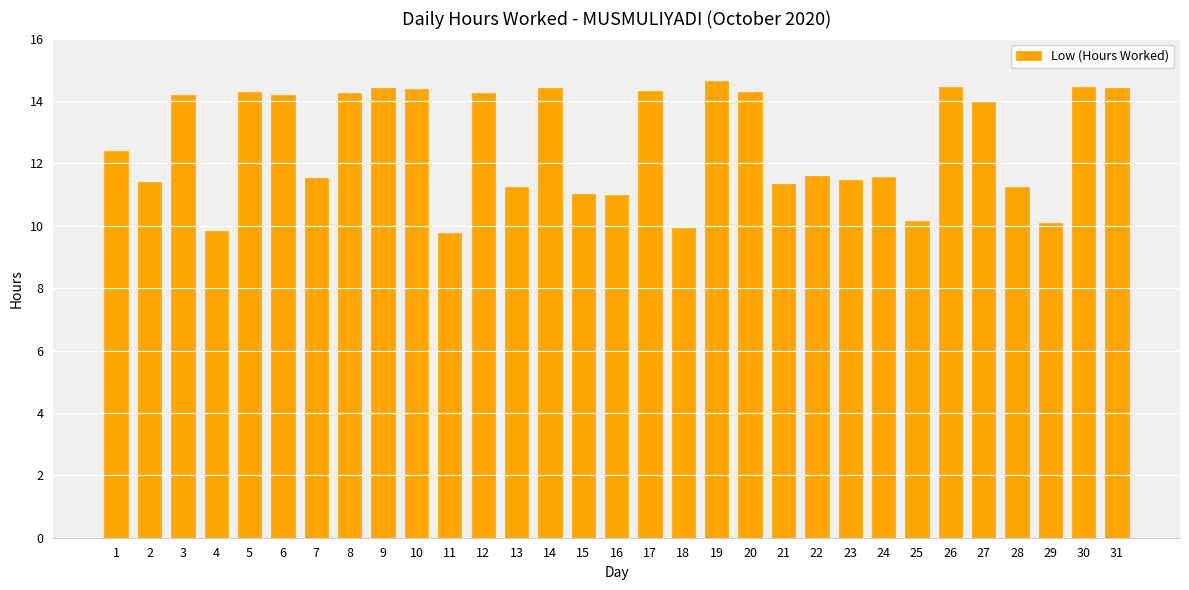

Is it true that the value at 14 is 19.5?

False